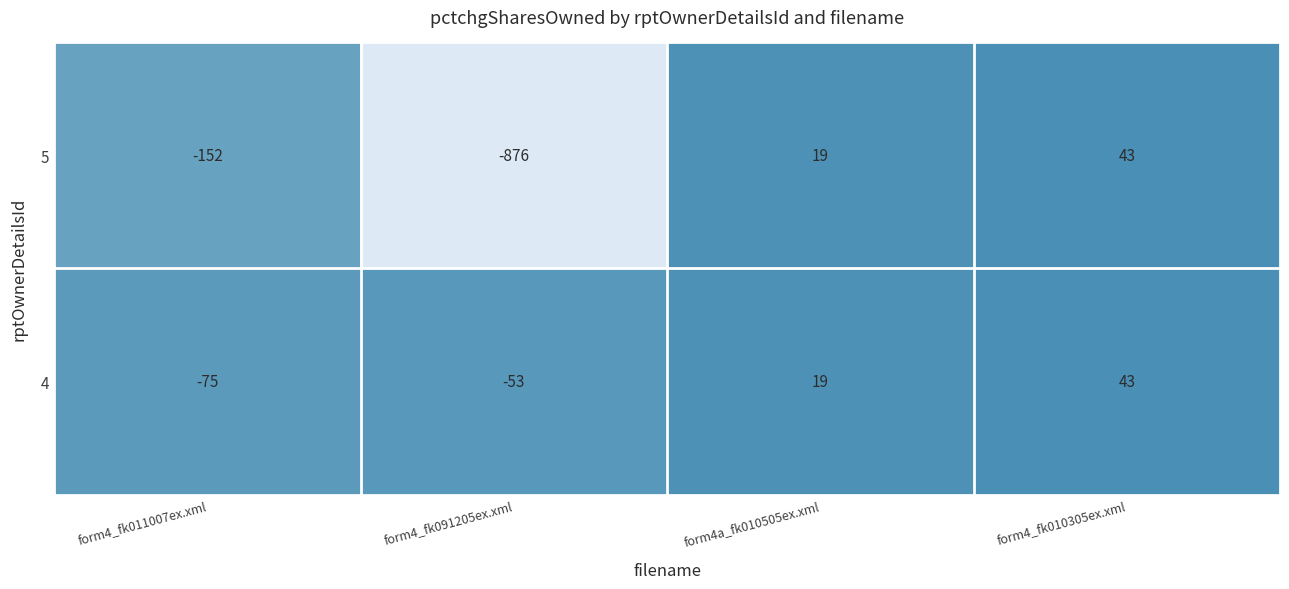

How many negative values does the 5 series have?

2